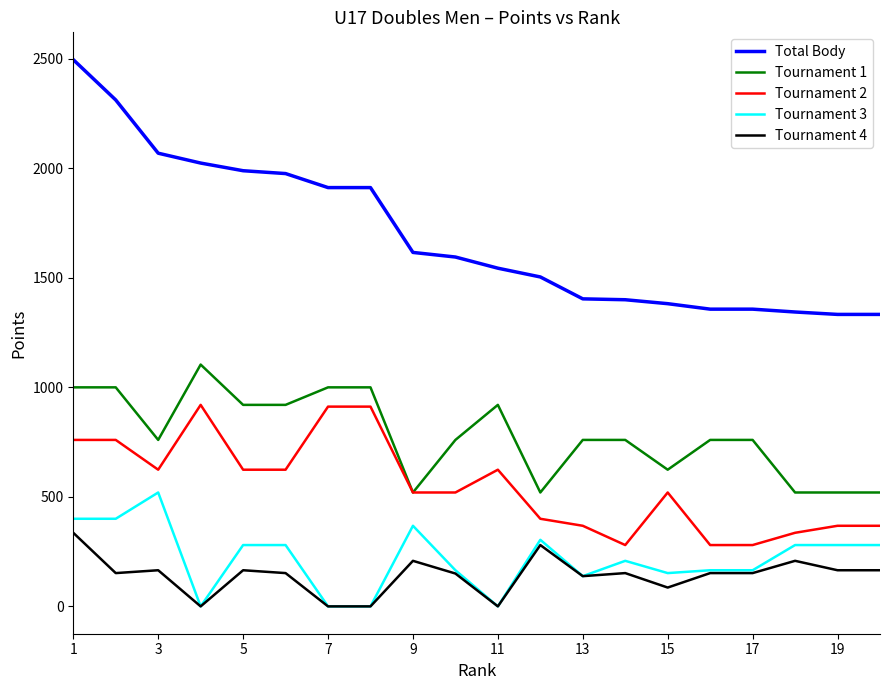

Rank the series by their maximum value, from highest to lowest.

Total Body, Tournament 1, Tournament 2, Tournament 3, Tournament 4